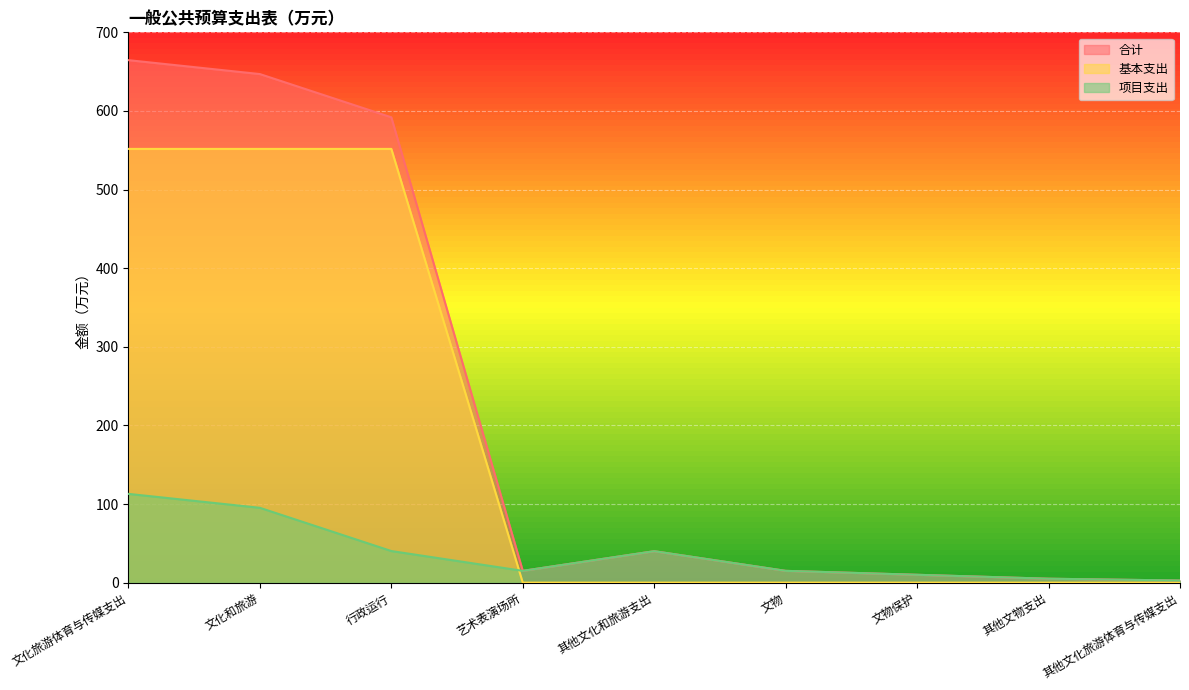

What is the sum of all 基本支出 values?

1655.1